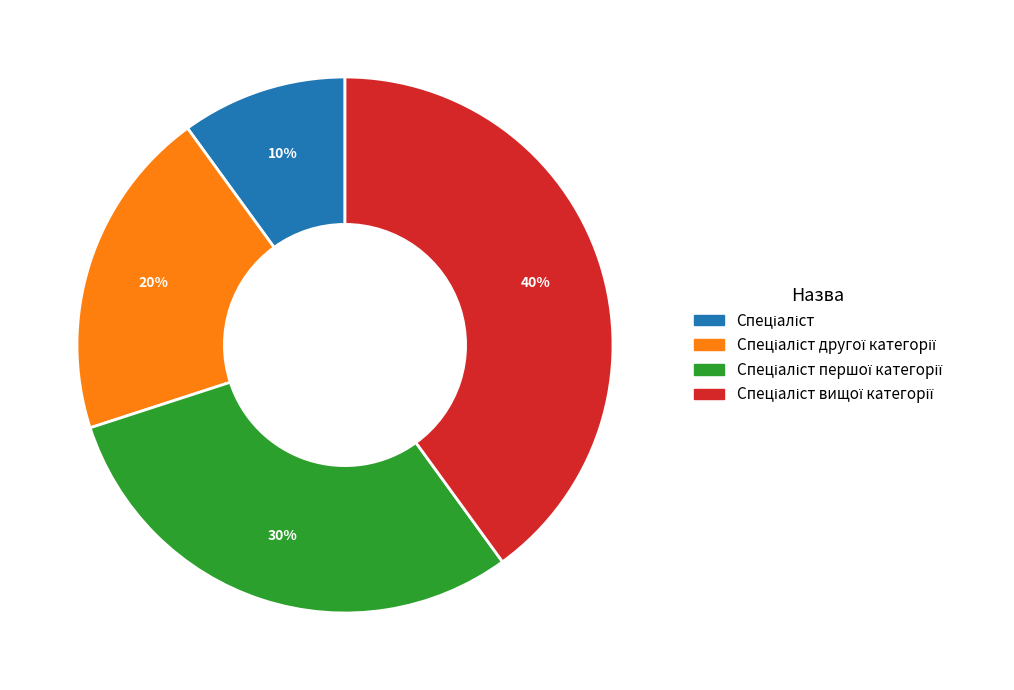

To the nearest percent, what is the average slice percentage?

25%